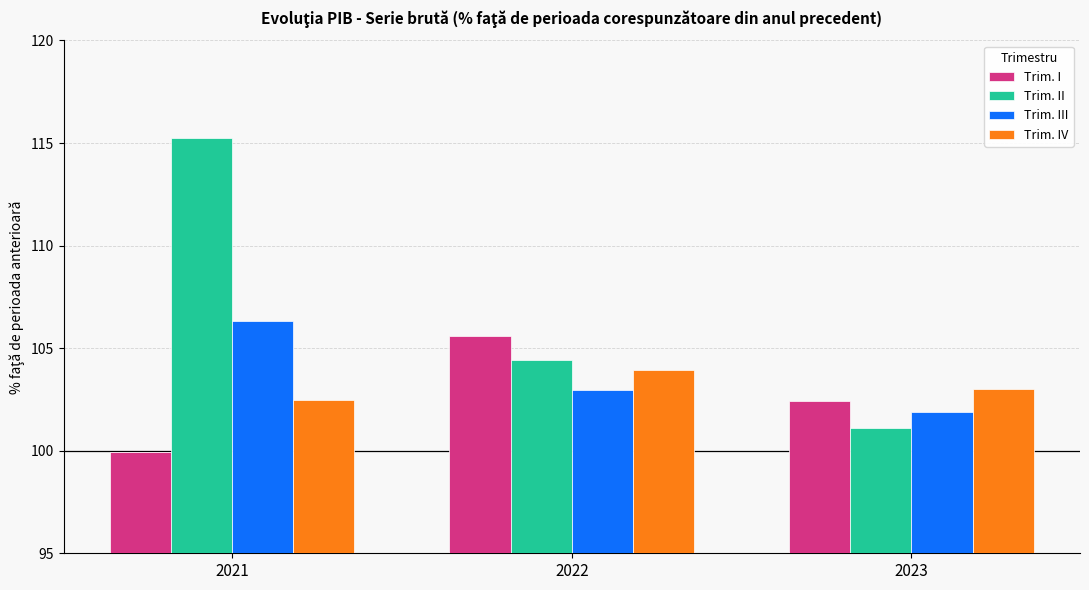

Which series has the widest spread of values?

Trim. II